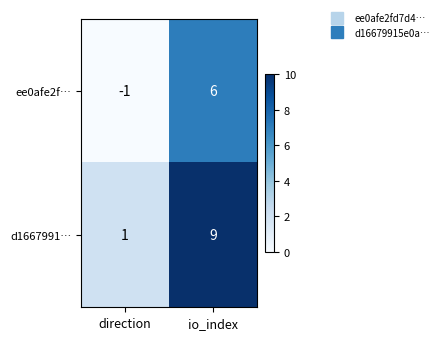

The d1667991… series shows 6 at io_index. True or false?

False